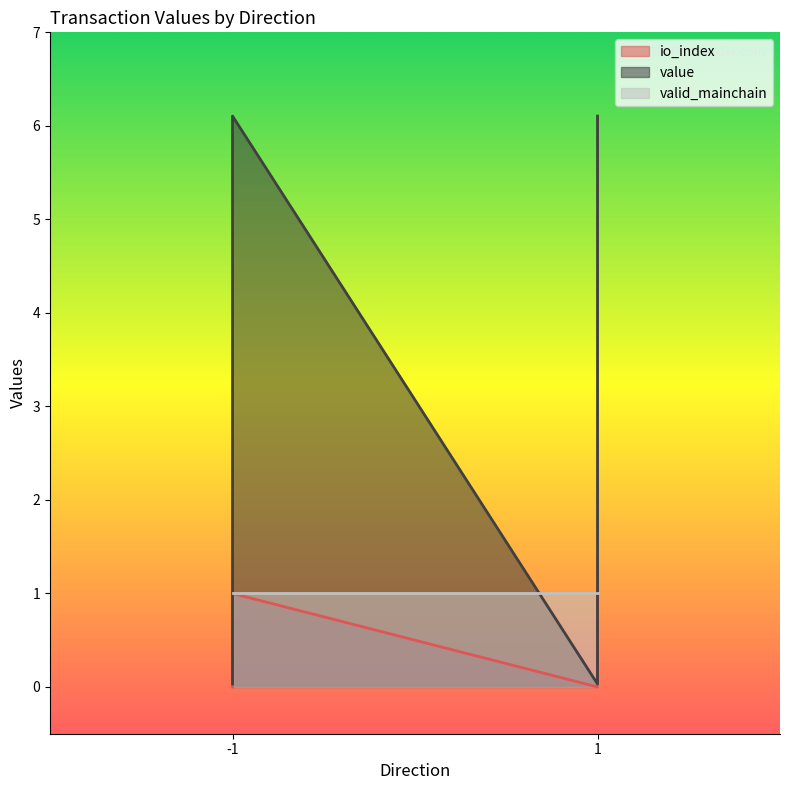

True or false: value and io_index cross at least once.

False